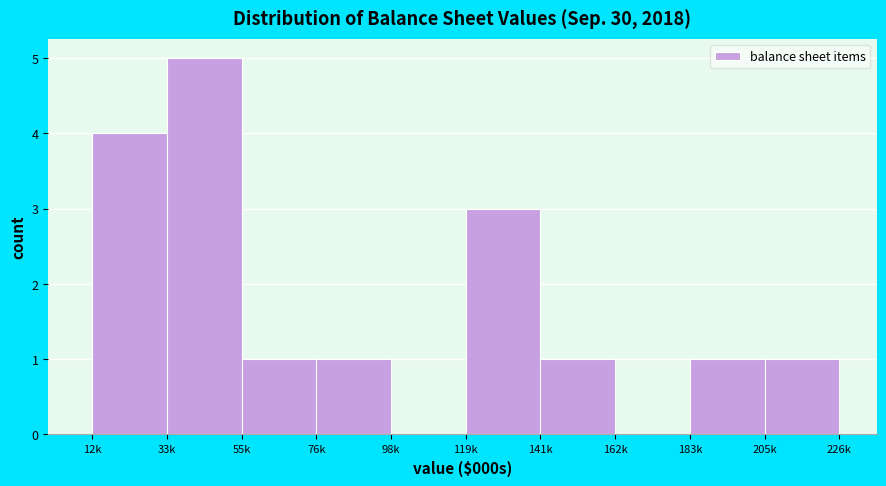

Reading right to left, list all the values displayed in this chart.

205k=1	183k=1	162k=0	141k=1	119k=3	98k=0	76k=1	55k=1	33k=5	12k=4